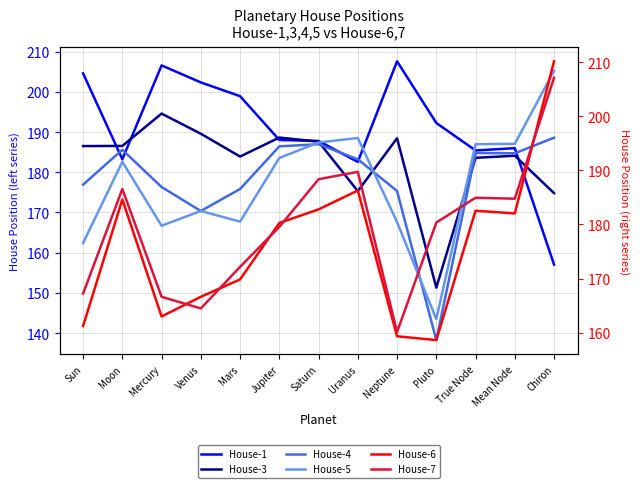

How many categories are shown in the chart?

13